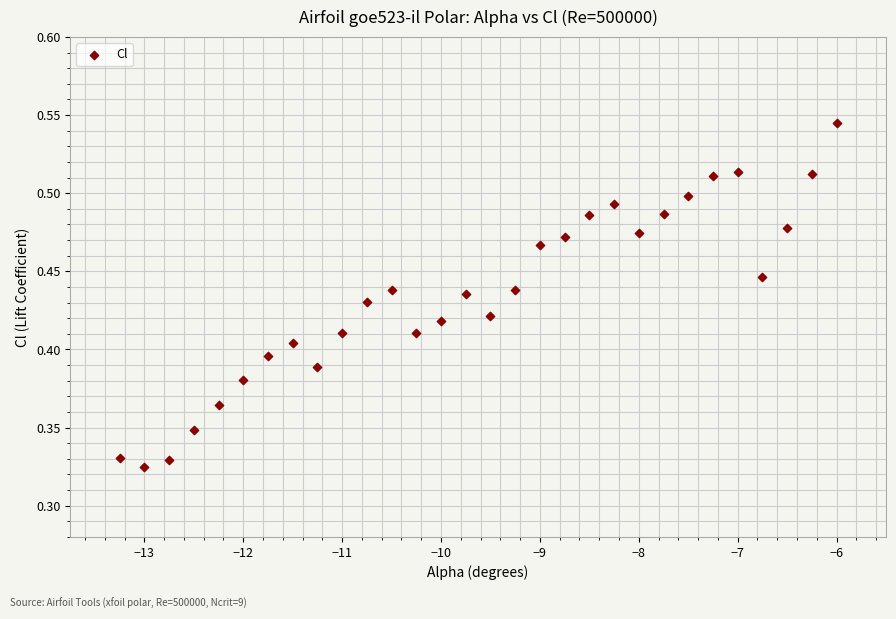

What is the range of X values (max minus min)?

7.2